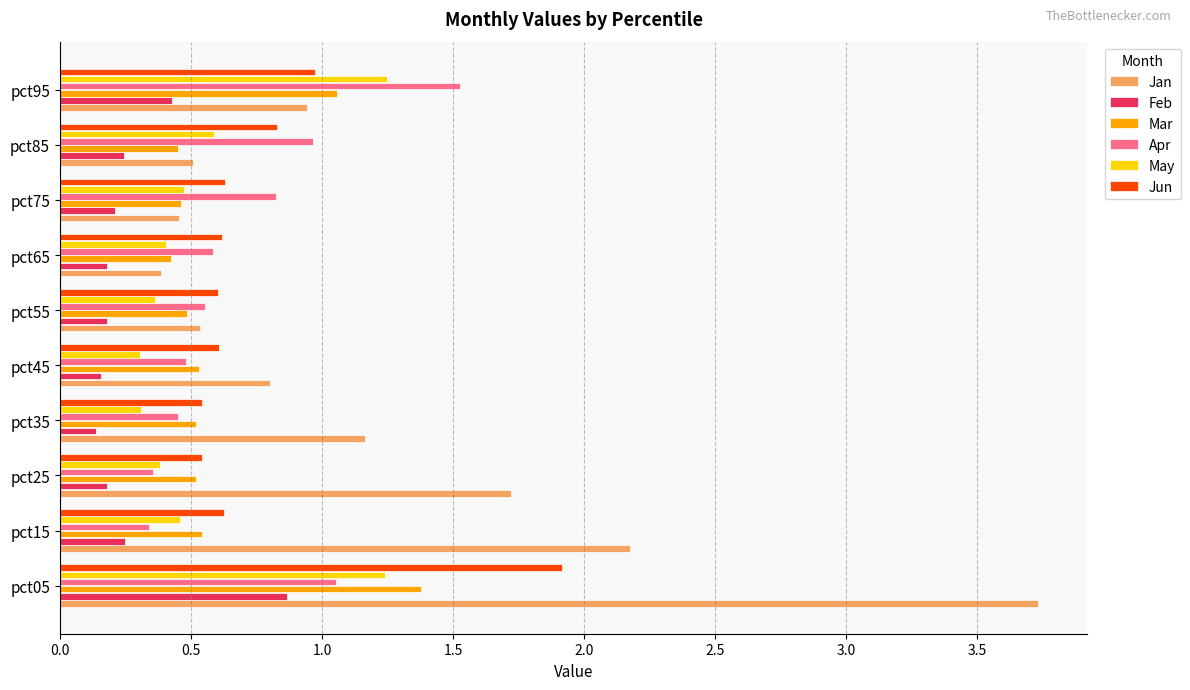

Which series has the largest range (max minus min)?

Jan